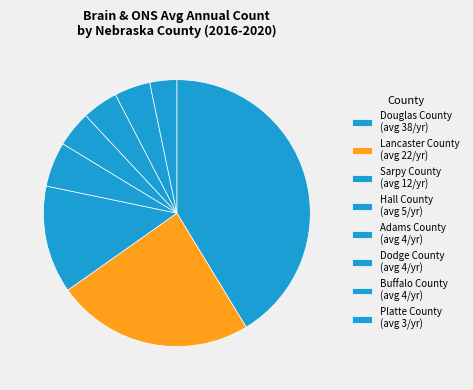

Is Hall County the majority of the pie?

No